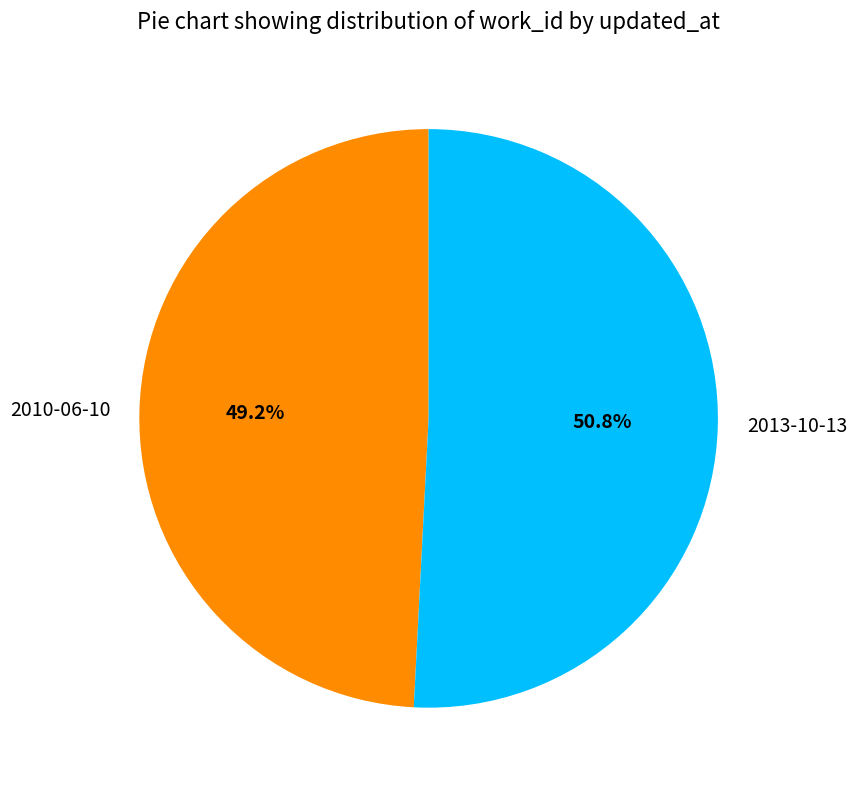

Which slice is the largest?

2013-10-13